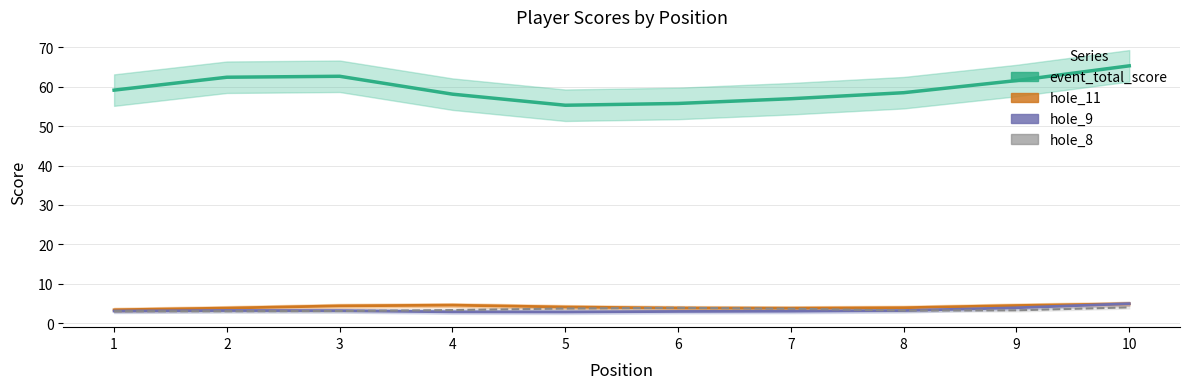

At which label is hole_11 closest to 4?

5